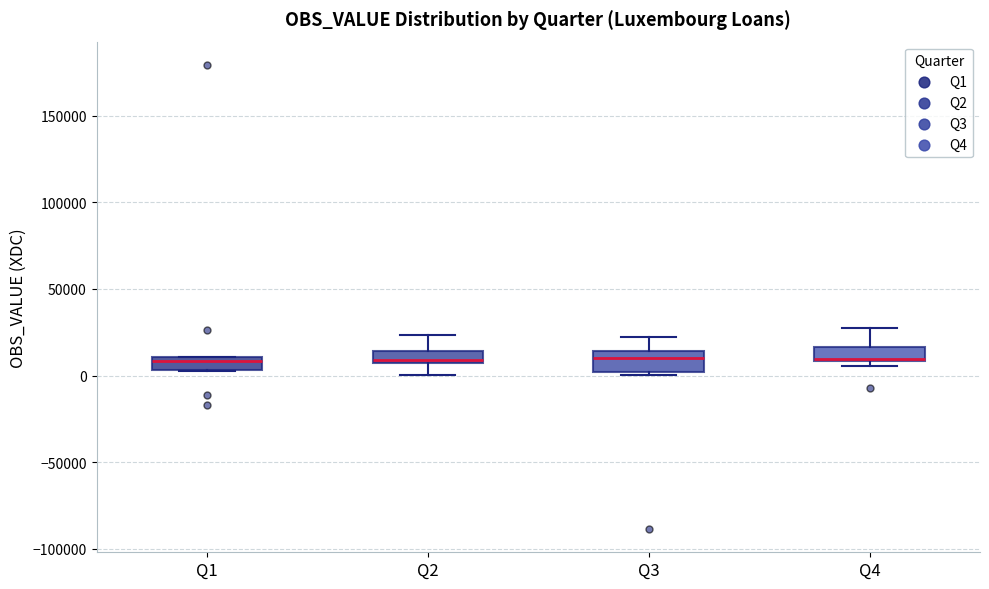

Where is the lower edge of the box for Q1 on the y-axis? The values are not printed on the chart, so give them approximately, as read against the axis.

5000